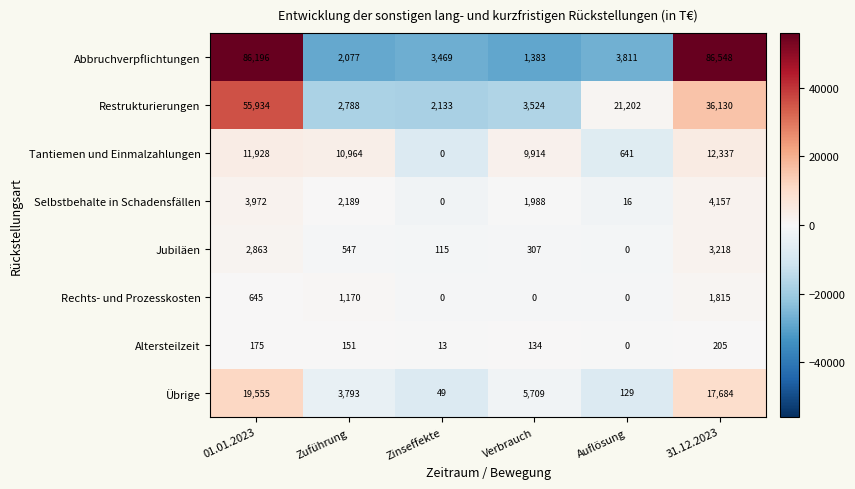

How many data points does each series have?

6